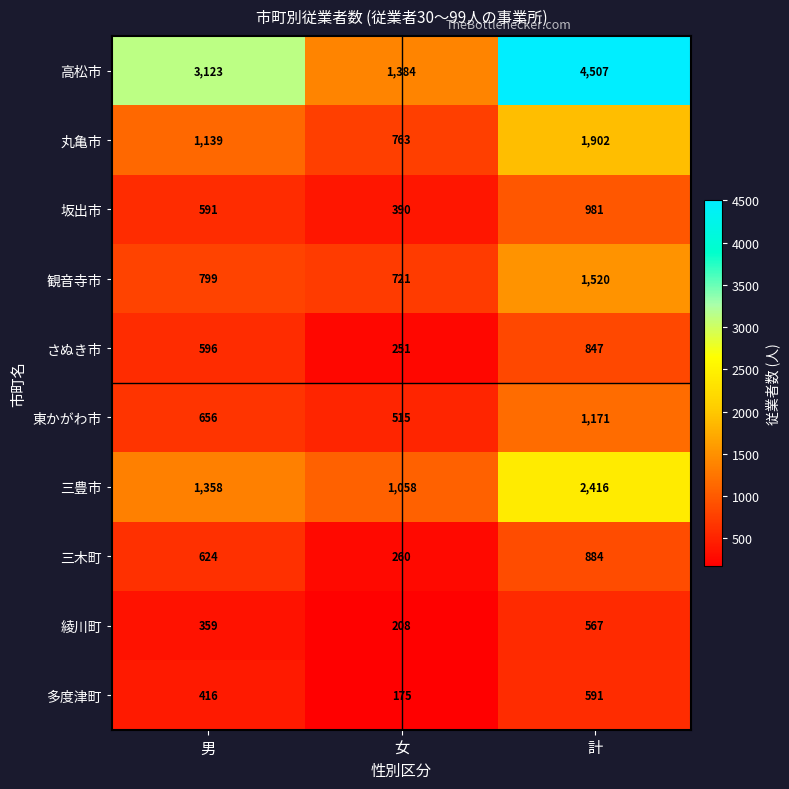

Which series has the largest range (max minus min)?

高松市